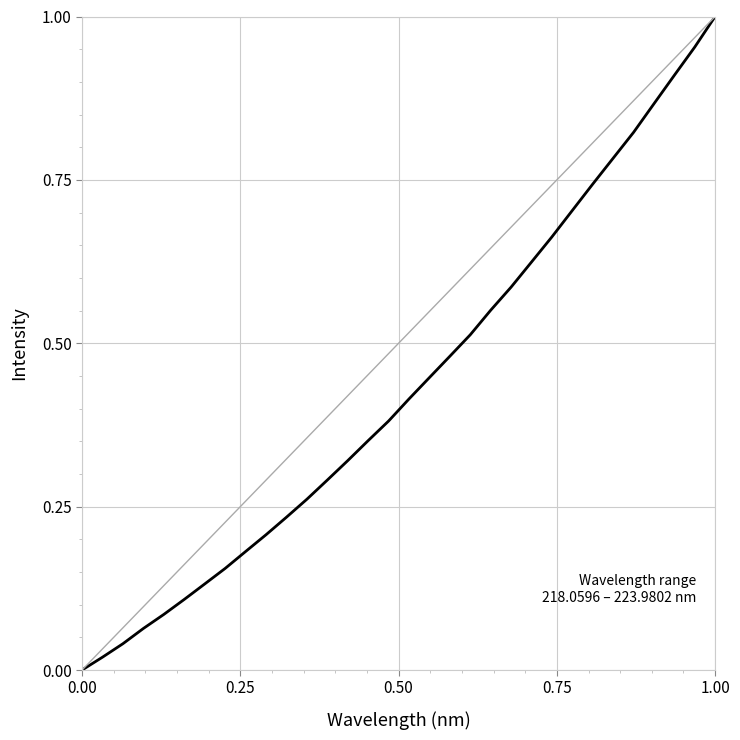

Reading left to right, transcribe all the data shown in this chart.

0.0	0.0	0.0	0.1	0.1	0.1	0.1	0.2	0.2	0.2	0.2	0.3	0.3	0.3	0.4	0.4	0.4	0.4	0.5	0.5	0.6	0.6	0.6	0.7	0.7	0.7	0.8	0.8	0.9	0.9	1.0	1.0